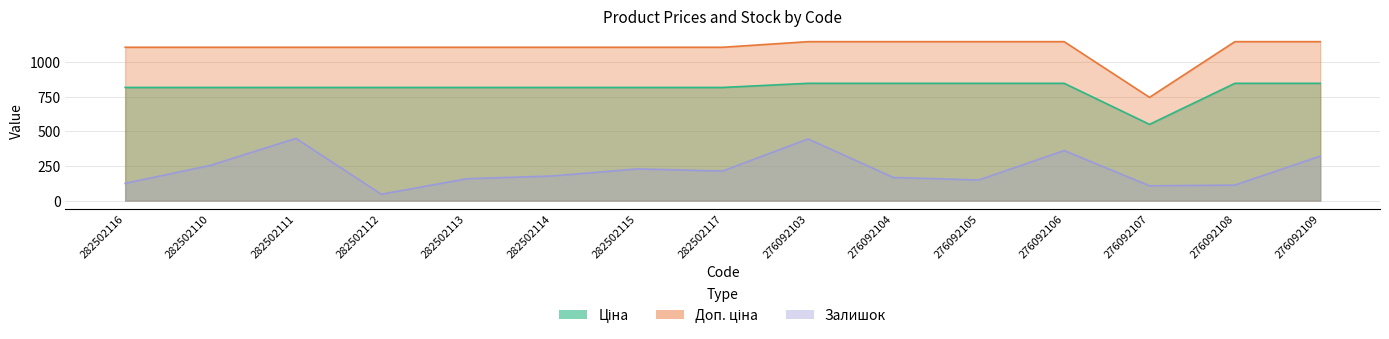

Rank the series by their maximum value, from highest to lowest.

Доп. ціна, Ціна, Залишок